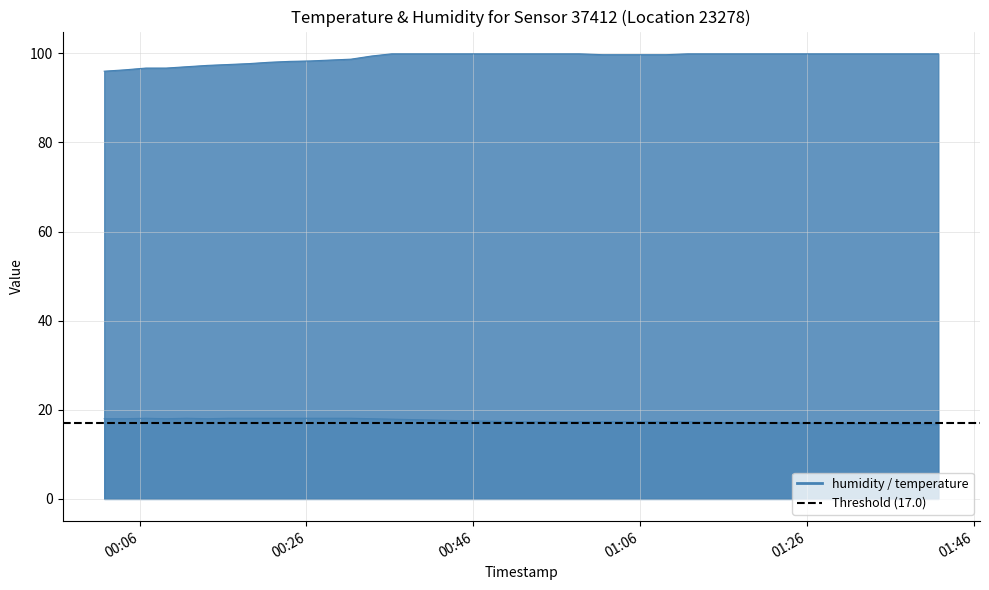

In temperature, how many points are higher than both neighbors (excluding endpoints)?

2